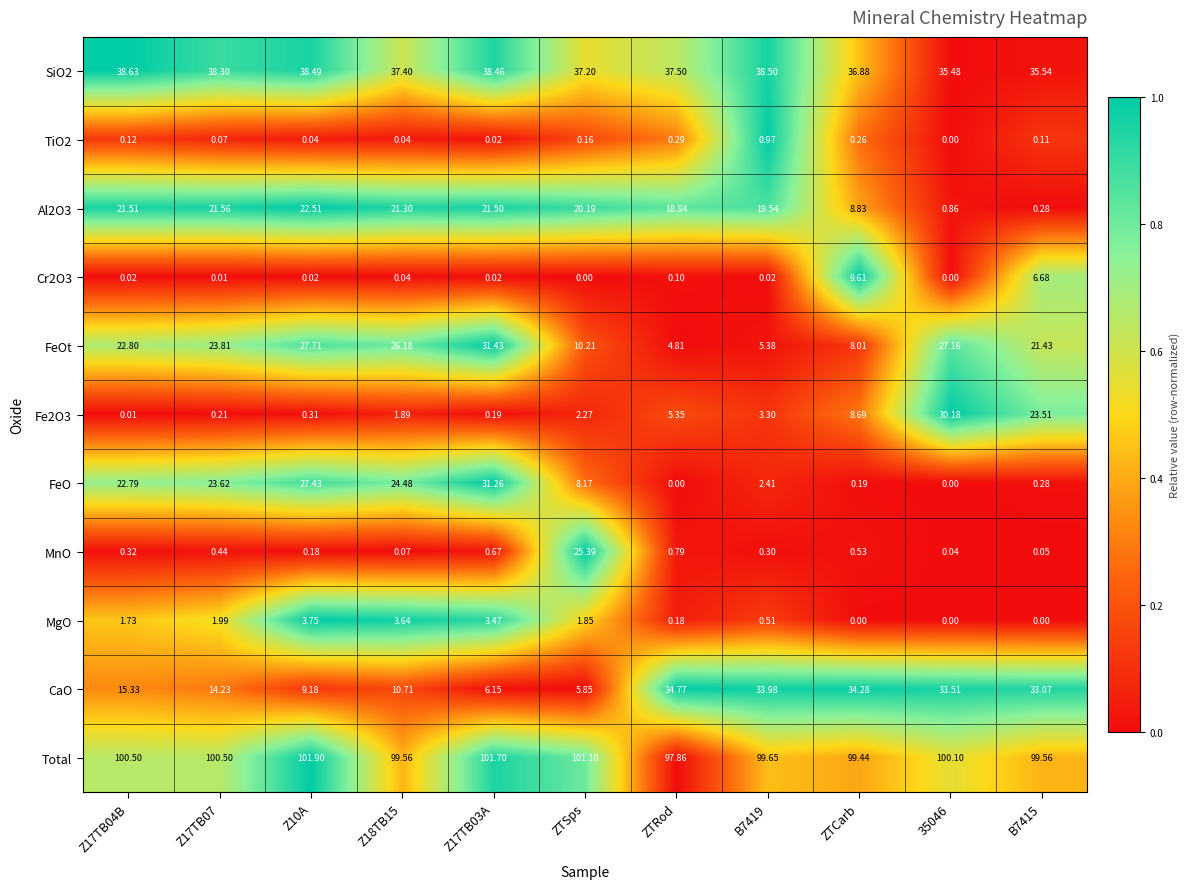

Which series has the largest range (max minus min)?

FeO